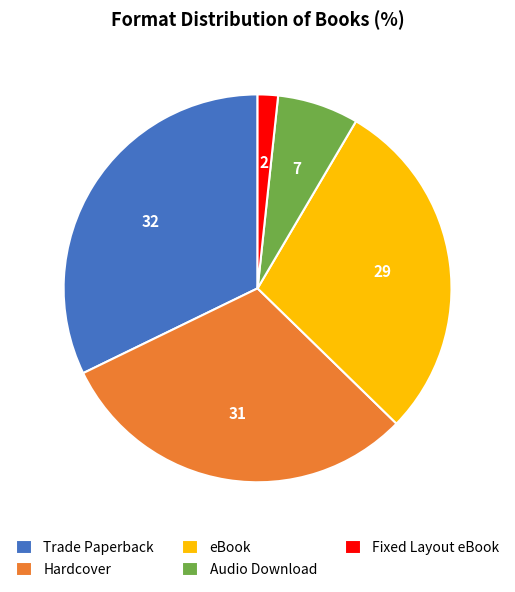

Is eBook the majority of the pie?

No